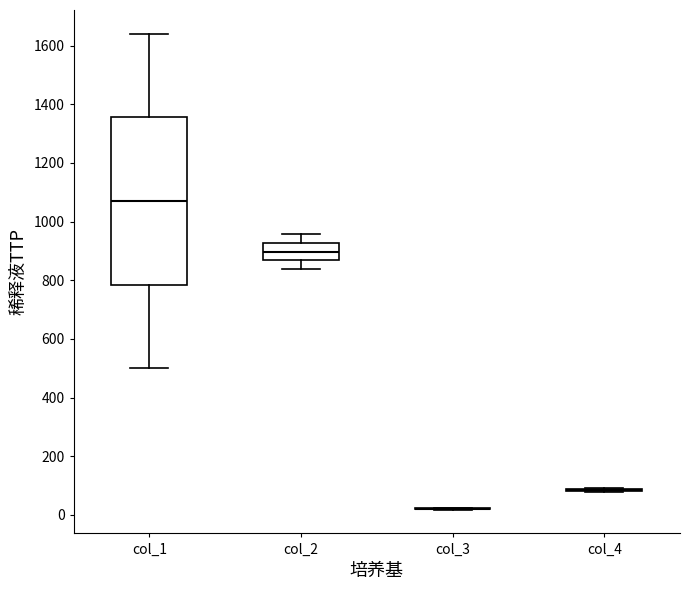

Reading left to right, read every box against the y-axis: the position of its median line, the range the box covers, and the ends of its whiskers. The values are not printed on the chart, so give them approximately, as read against the axis.

col_1: median 1080, box 780 to 1360, whiskers 500 to 1640
col_2: median 900, box 860 to 920, whiskers 840 to 960
col_3: box collapsed to a line at 20, whiskers 20 to 20
col_4: box collapsed to a line at 80, whiskers 80 to 100